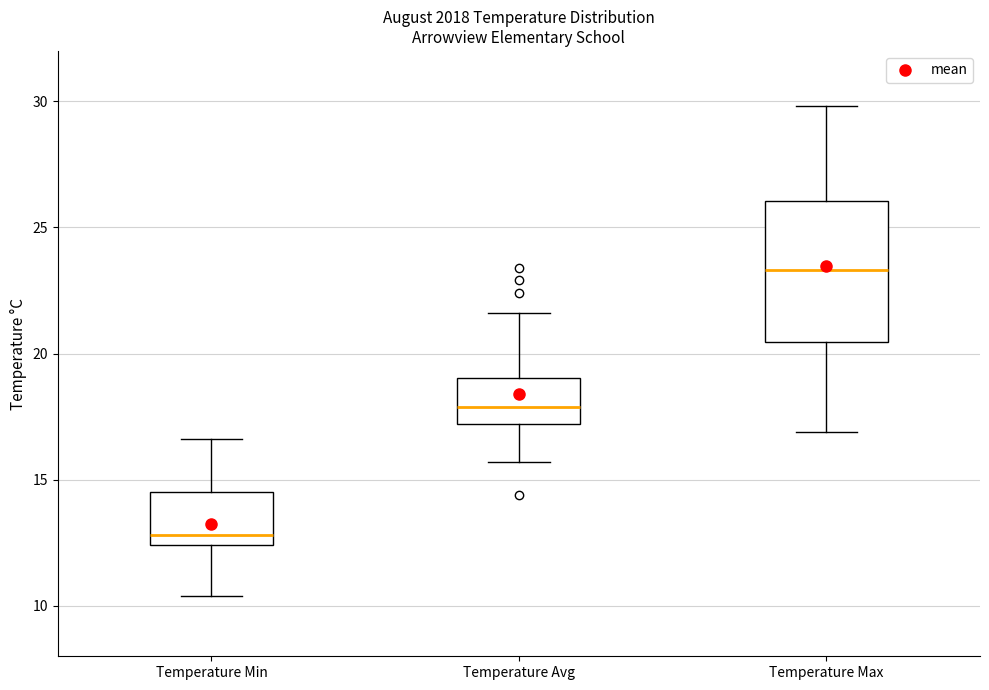

Which box is the tallest, from its lower edge to its upper edge?

Temperature Max